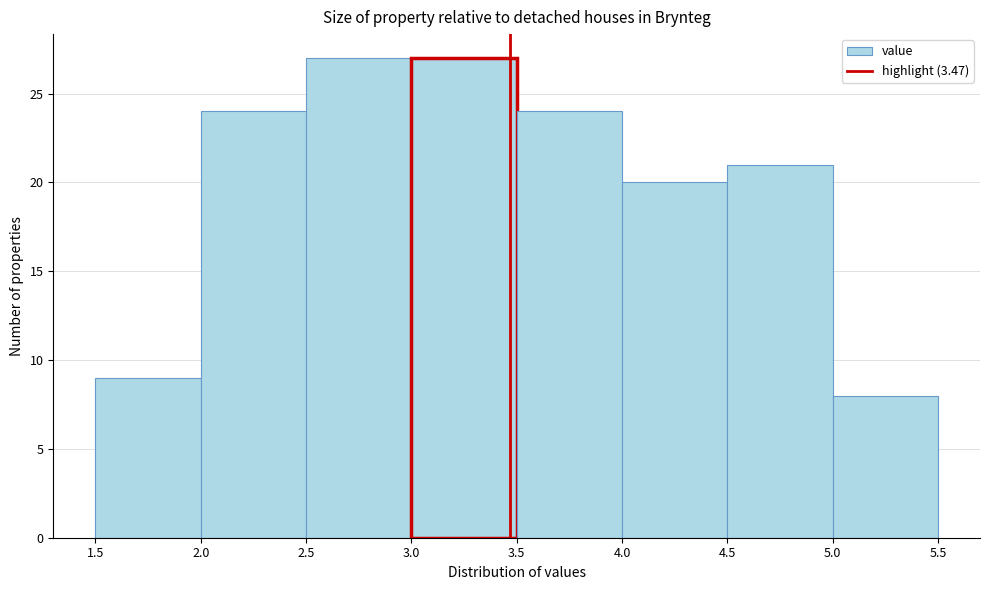

Reading left to right, transcribe this chart: for each bar, give the range it covers on the x-axis and its height. The values are not printed on the chart, so give them approximately, as read against the axis.

1.5 to 2.0: 9
2.0 to 2.5: 24
2.5 to 3.0: 27
3.0 to 3.5: 27
3.5 to 4.0: 24
4.0 to 4.5: 20
4.5 to 5.0: 21
5.0 to 5.5: 8